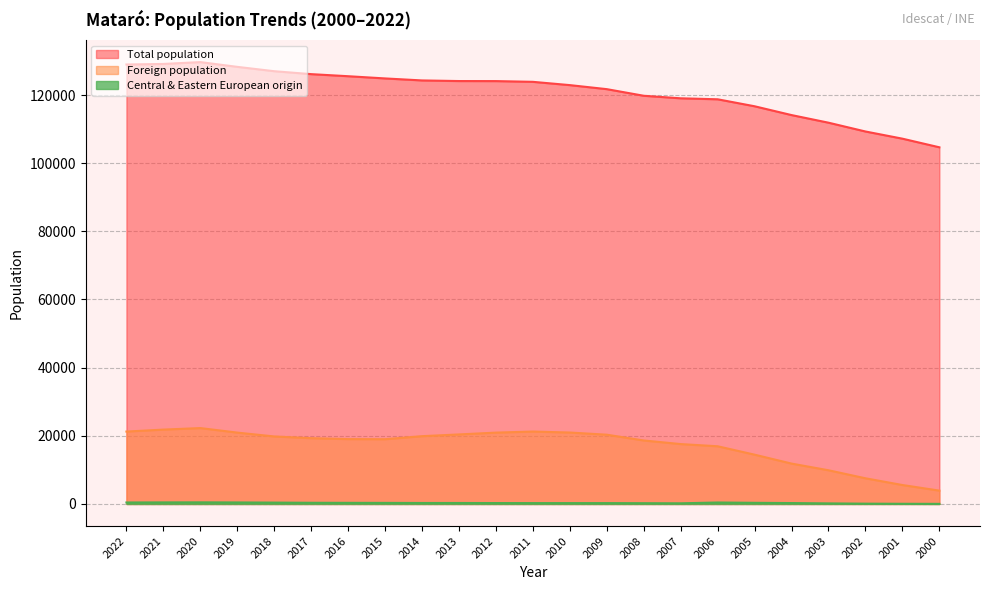

Is it true that Foreign population equals 9599 at 2001?

False